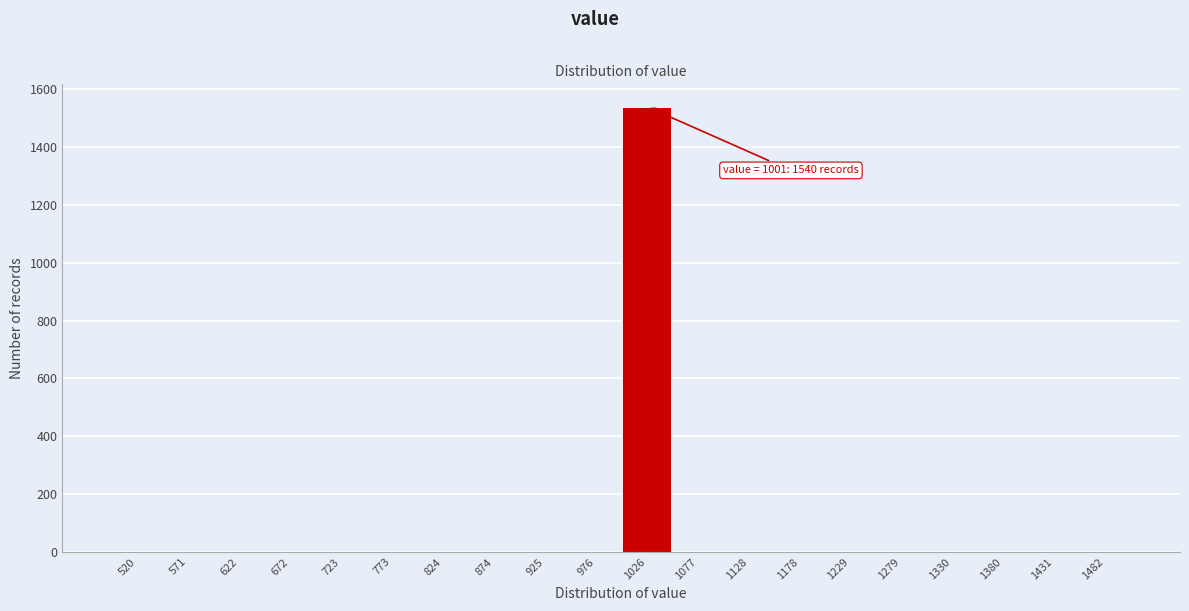

Over which range of the x-axis is the bar tallest?

1000 to 1050